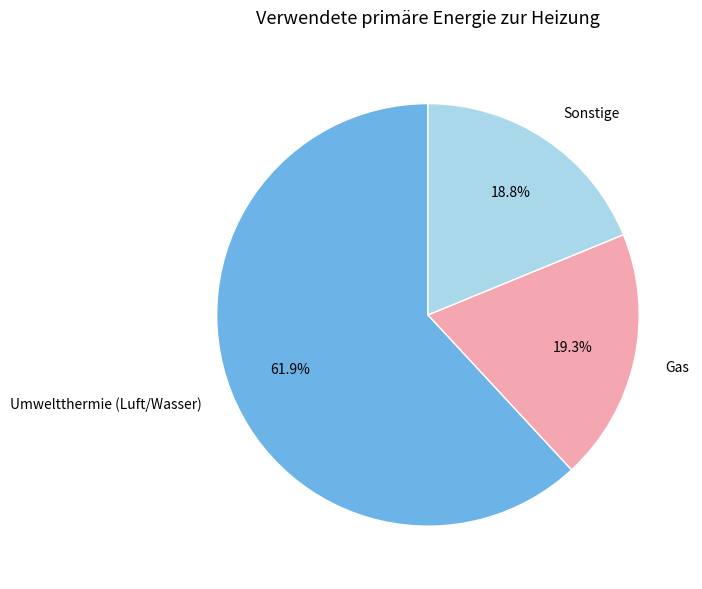

What is the majority slice?

Umweltthermie (Luft/Wasser)